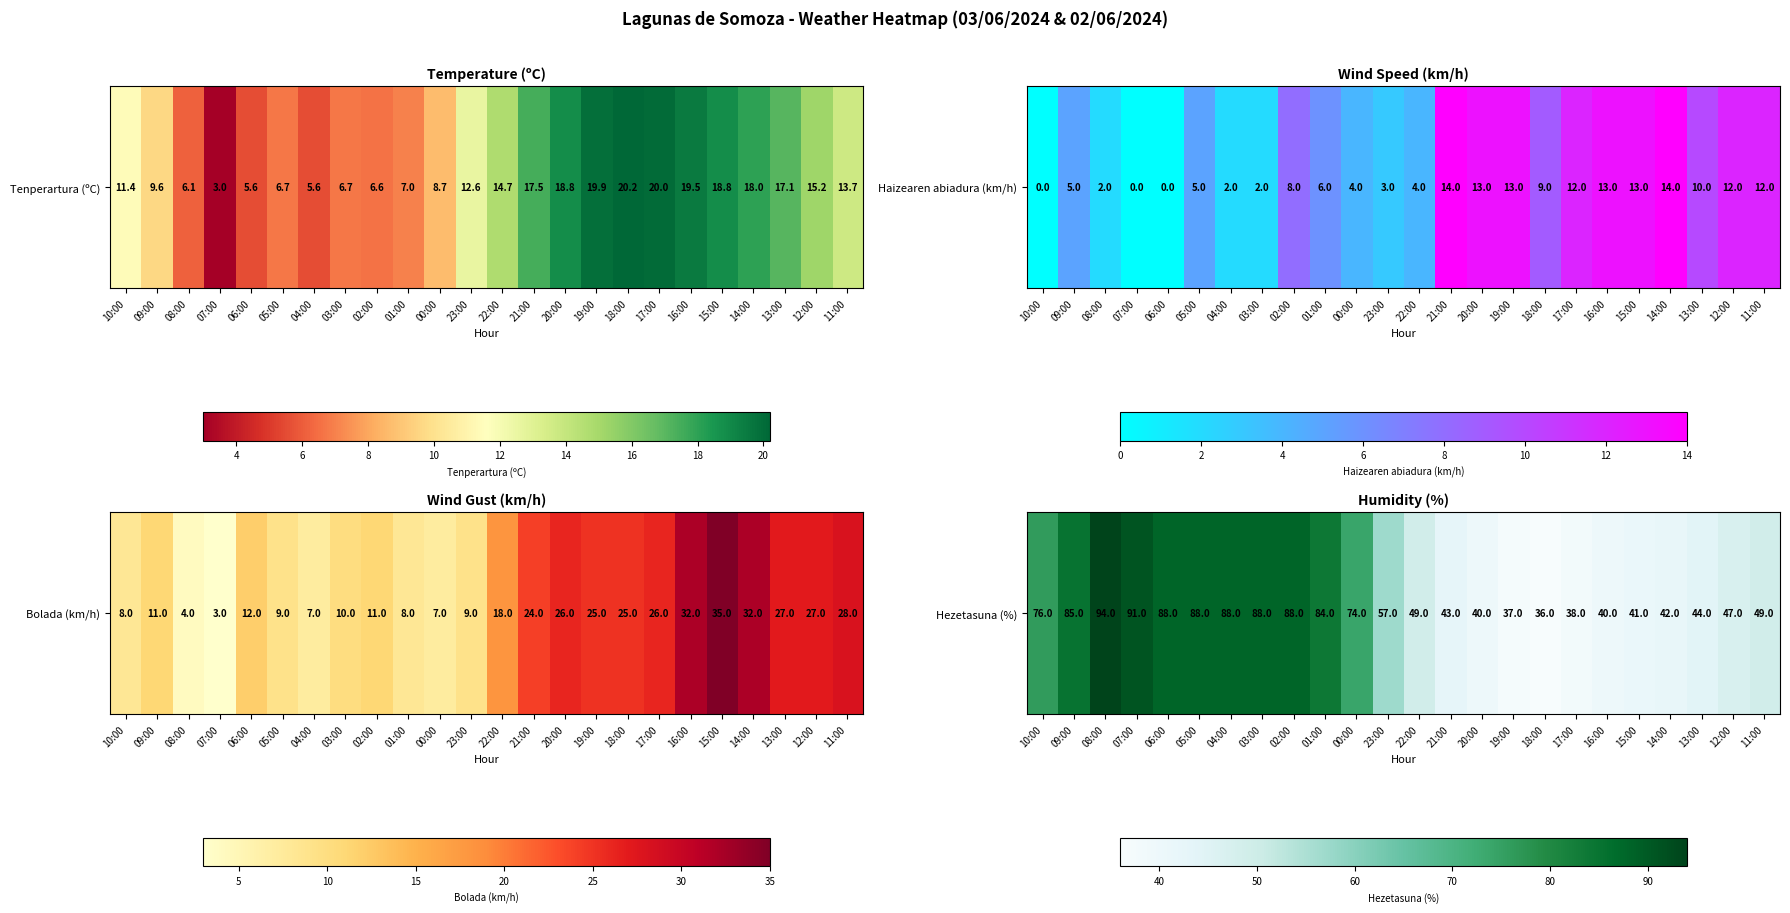

Is it true that the value at 05:00 is 88?

True